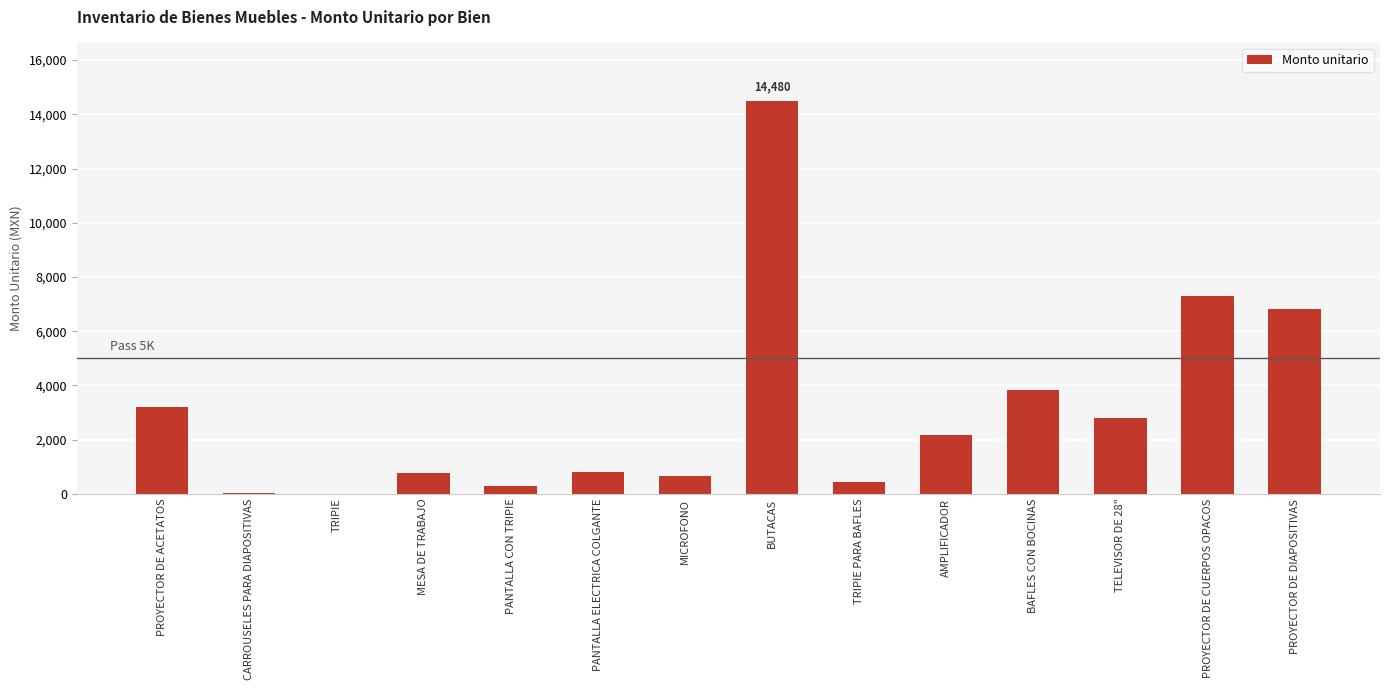

Which label corresponds to the largest value in the chart?

BUTACAS